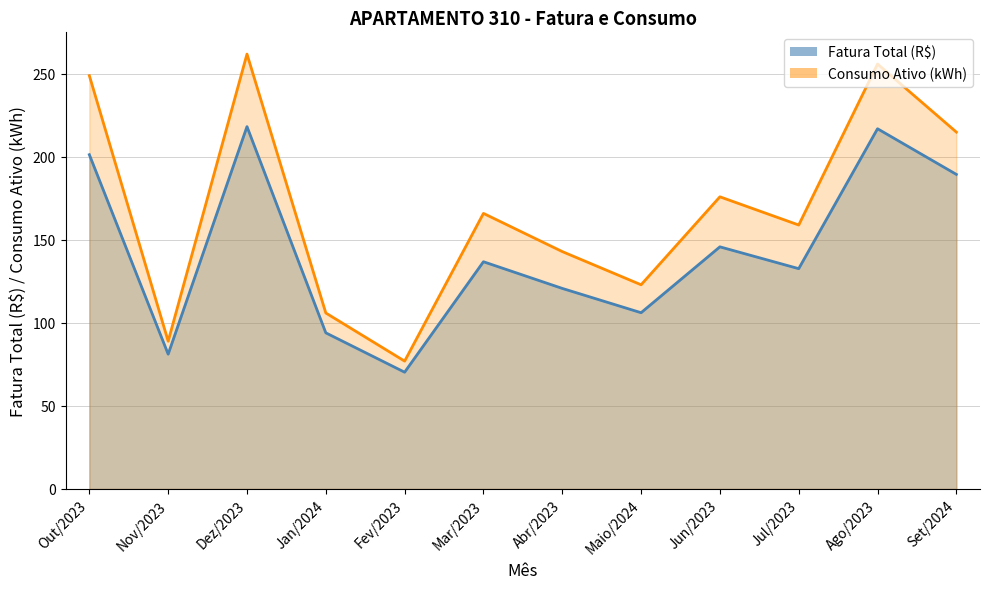

Rank the series by their average value, from highest to lowest.

Consumo Ativo (kWh), Fatura Total (R$)